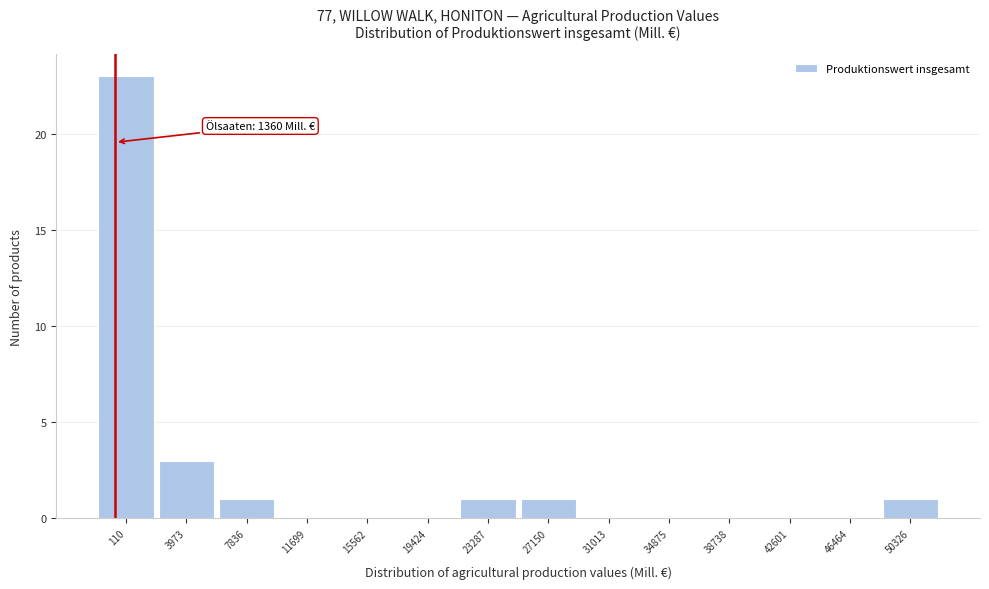

Reading left to right, what are all the values shown in this chart?

110=23	3973=3	7836=1	11699=0	15562=0	19424=0	23287=1	27150=1	31013=0	34875=0	38738=0	42601=0	46464=0	50326=1